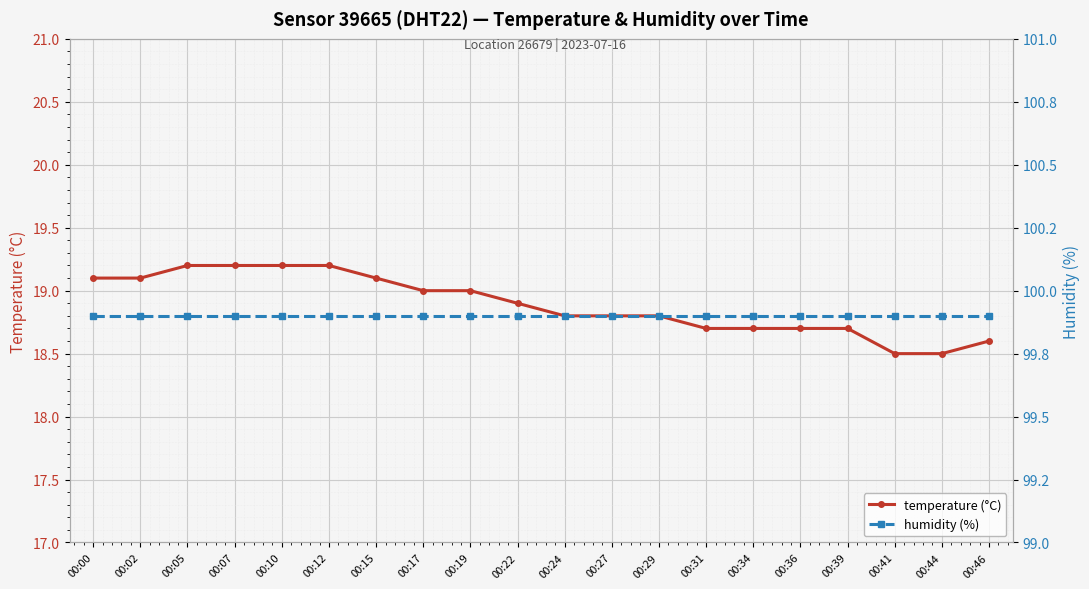

Count the temperature (°C) values in the range 18 to 19.

13